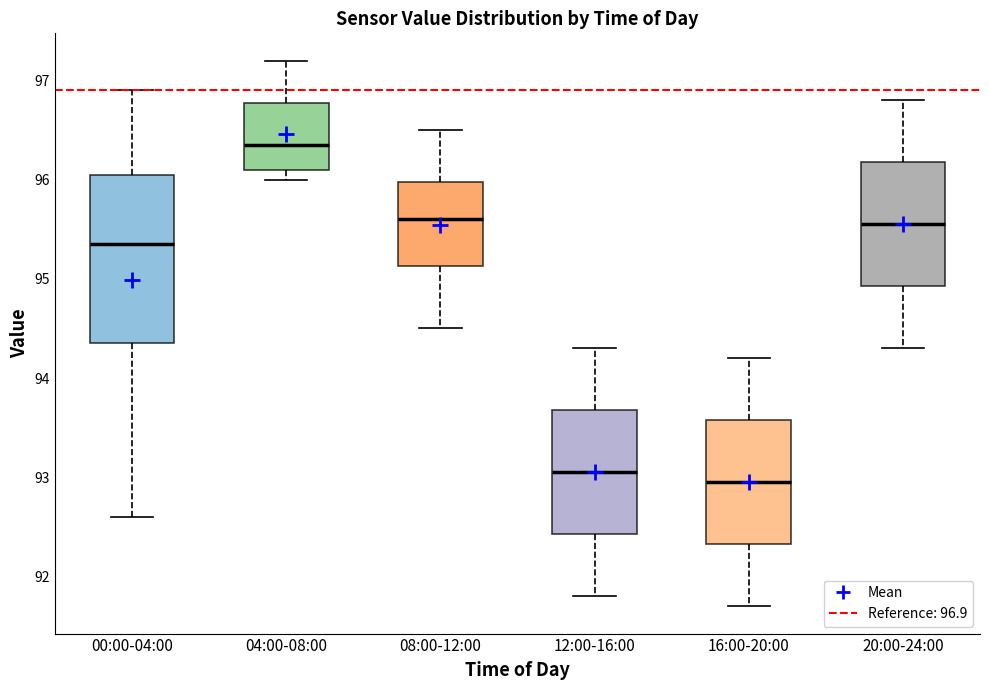

Which box is the tallest, from its lower edge to its upper edge?

00:00-04:00